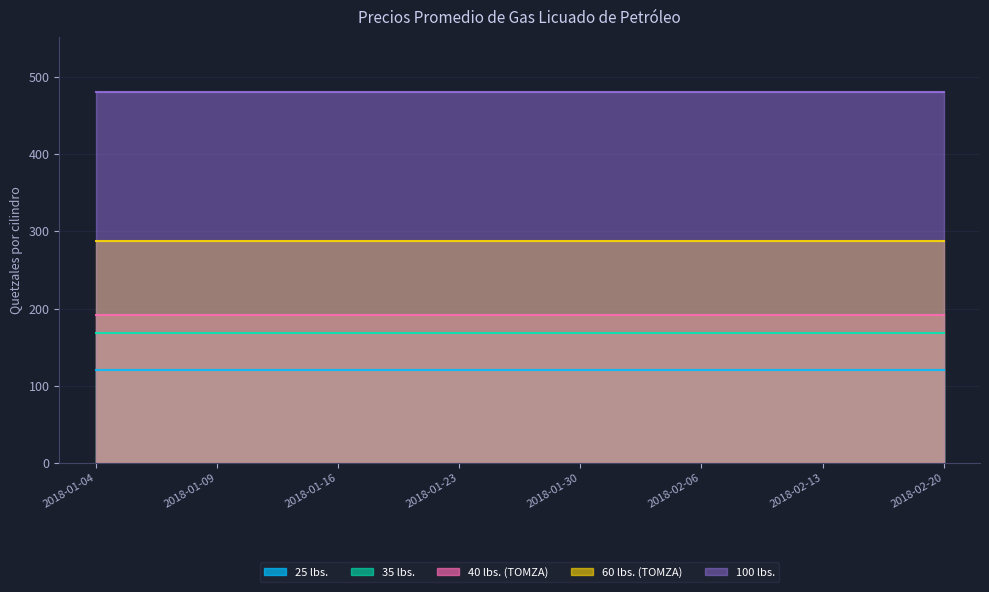

The 40 lbs. (TOMZA) series shows 55 at 2018-01-16. True or false?

False